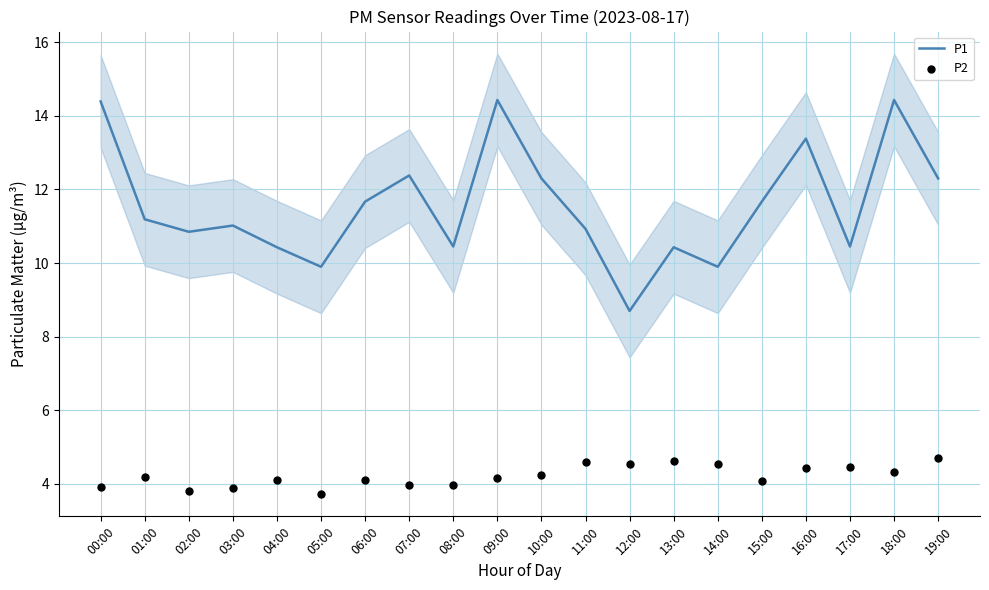

Which series reaches the minimum Y coordinate?

P2